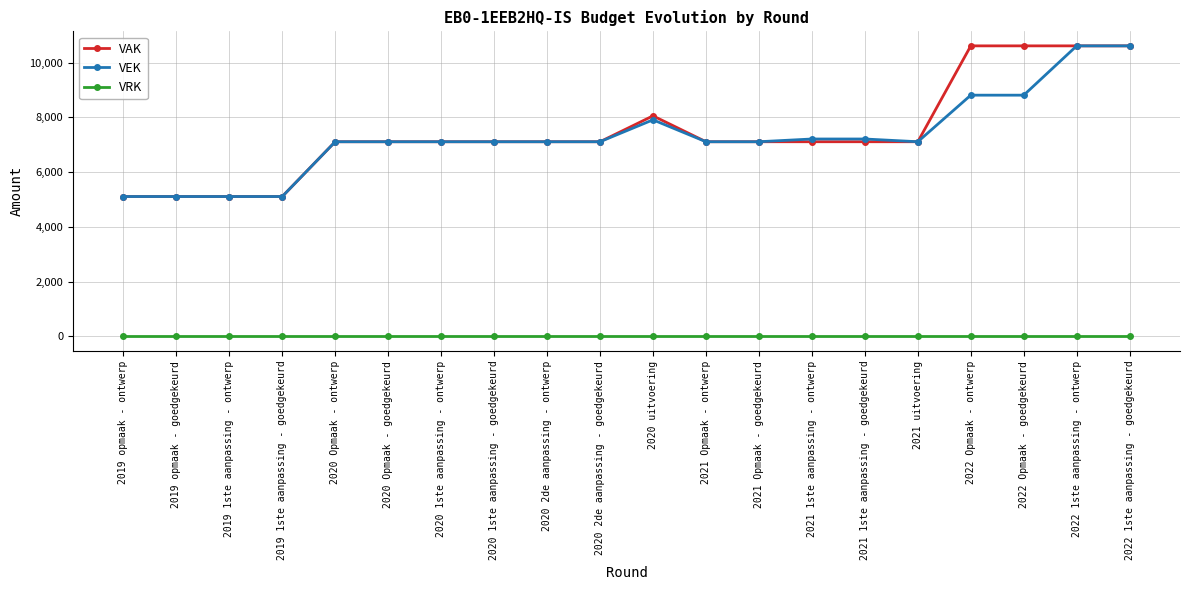

How many lines are shown in the chart?

3